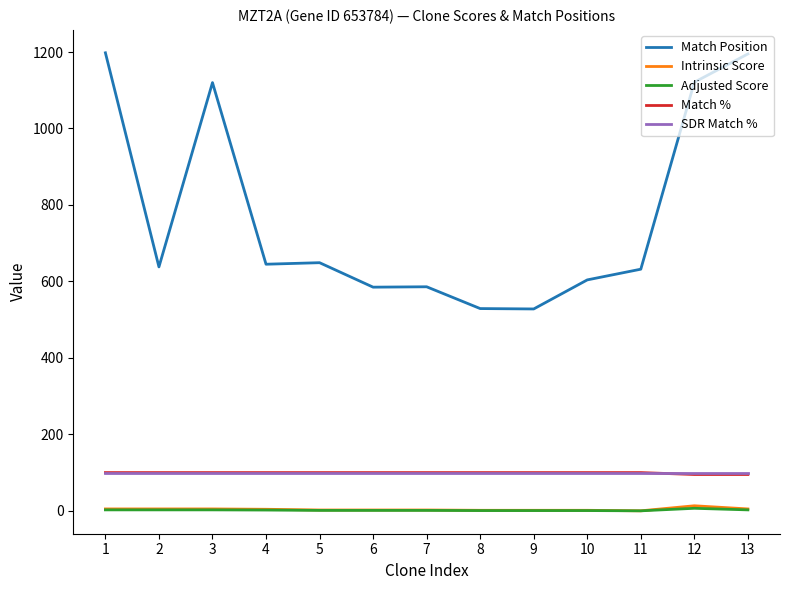

The value of Match % at 6 is 100.0. True or false?

True